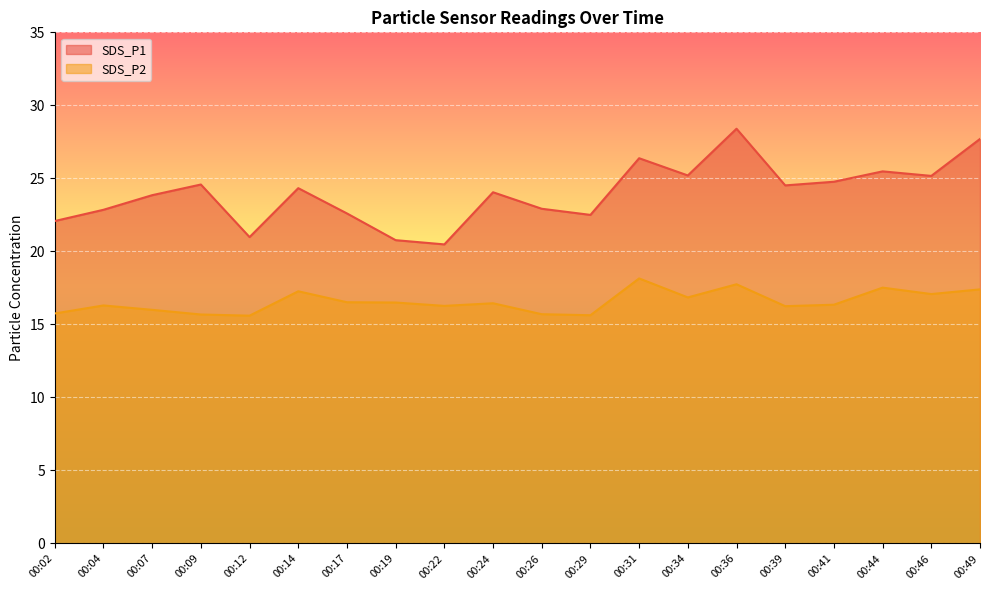

How many values in the SDS_P1 series exceed 24?

11